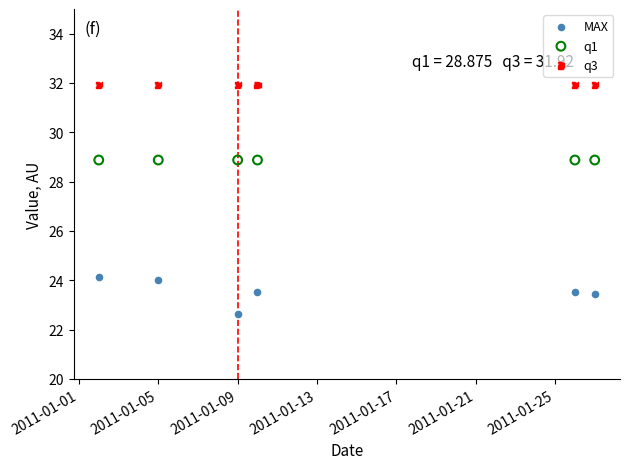

Which series contains the lowest Y value?

MAX